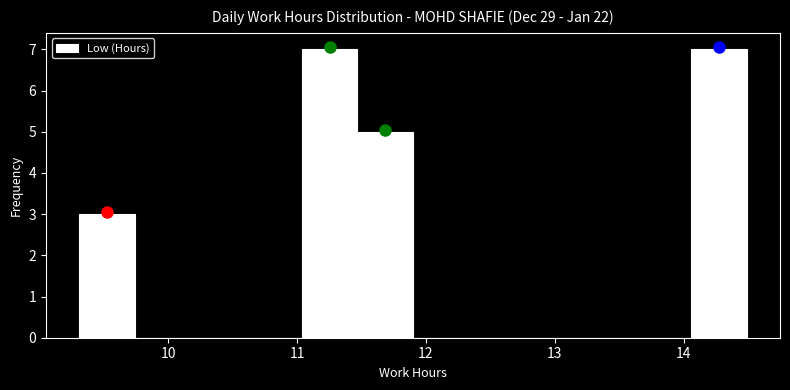

What is the height of the bar covering 9.3 to 9.7 on the x-axis? Neither the bar edges nor the heights are printed on the chart, so give them approximately, as read against the axes.

3